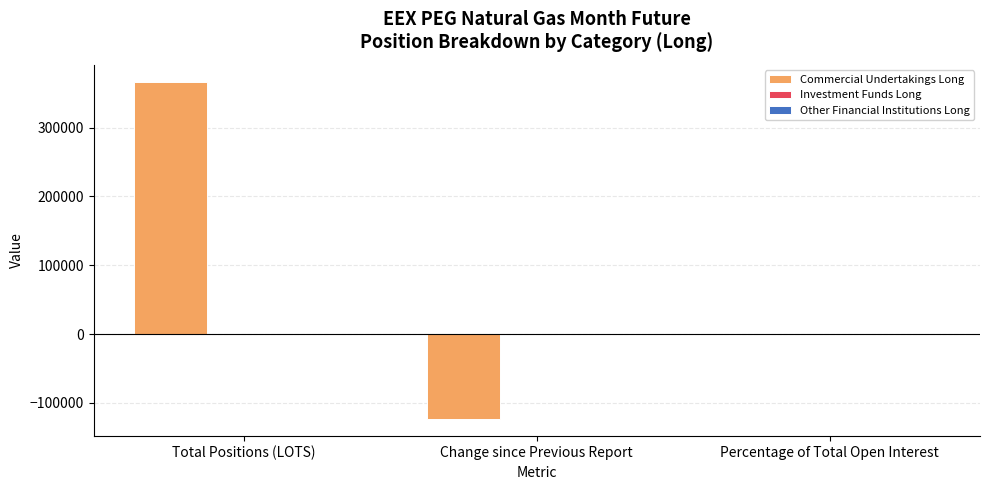

Between Total Positions (LOTS) and Percentage of Total Open Interest, which is larger?

Total Positions (LOTS)